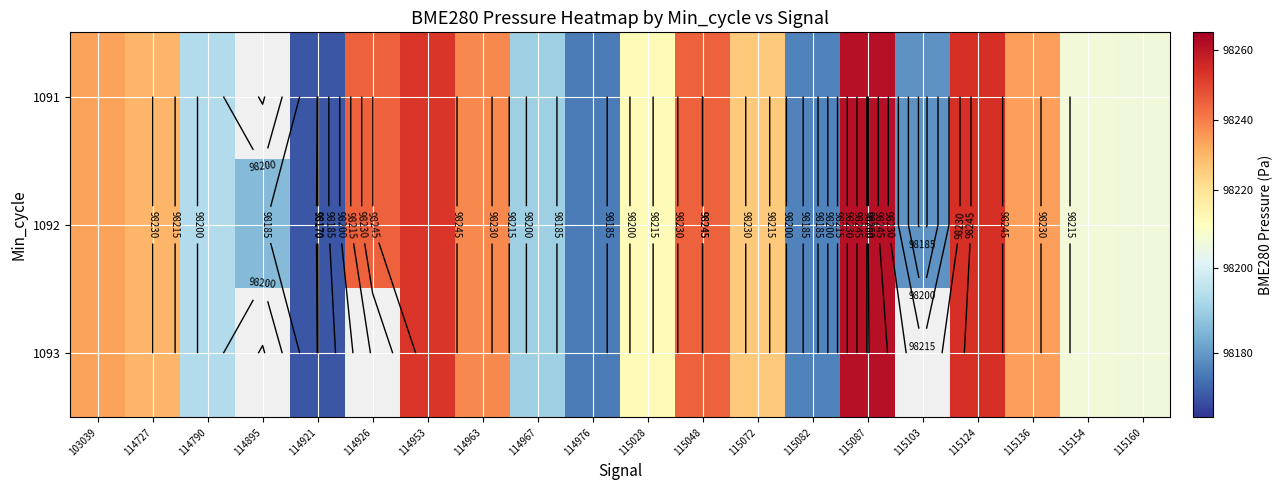

At which label is 1091 closest to 98215?

115028